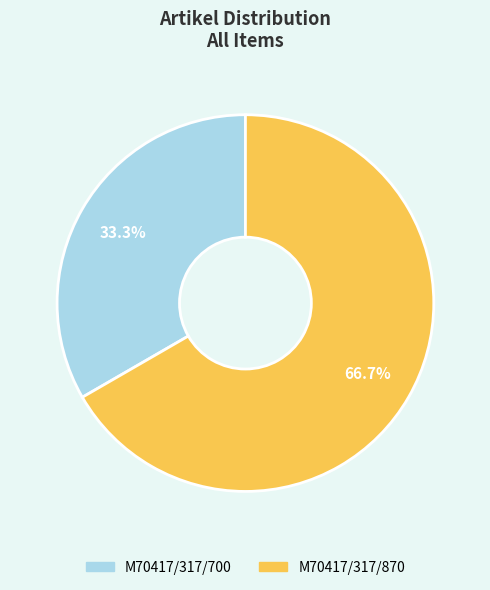

What percentage is the M70417/317/870 slice, to the nearest percent?

67%